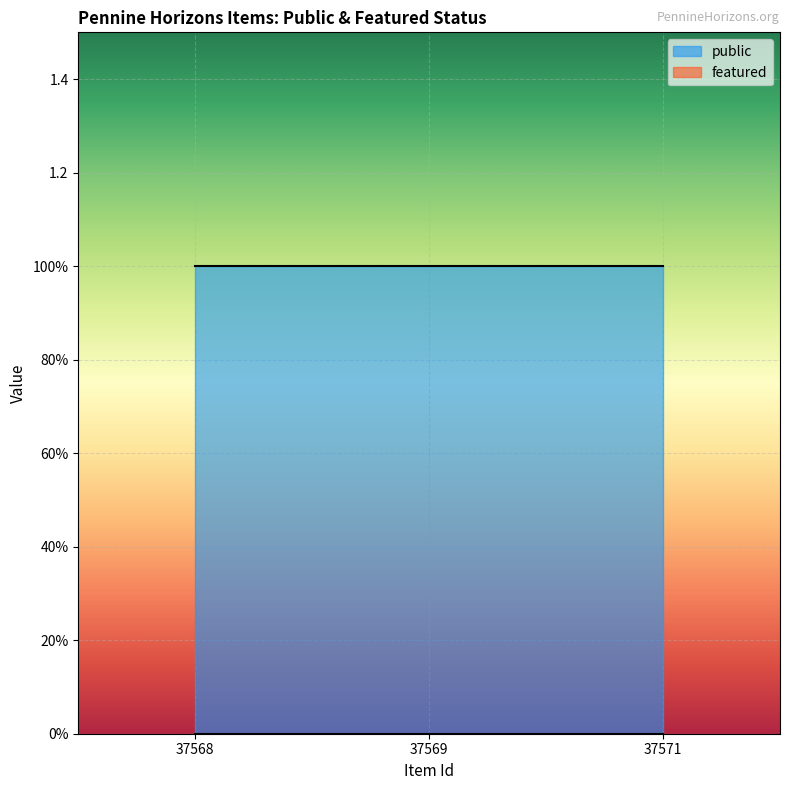

At which label is public closest to 1?

37568